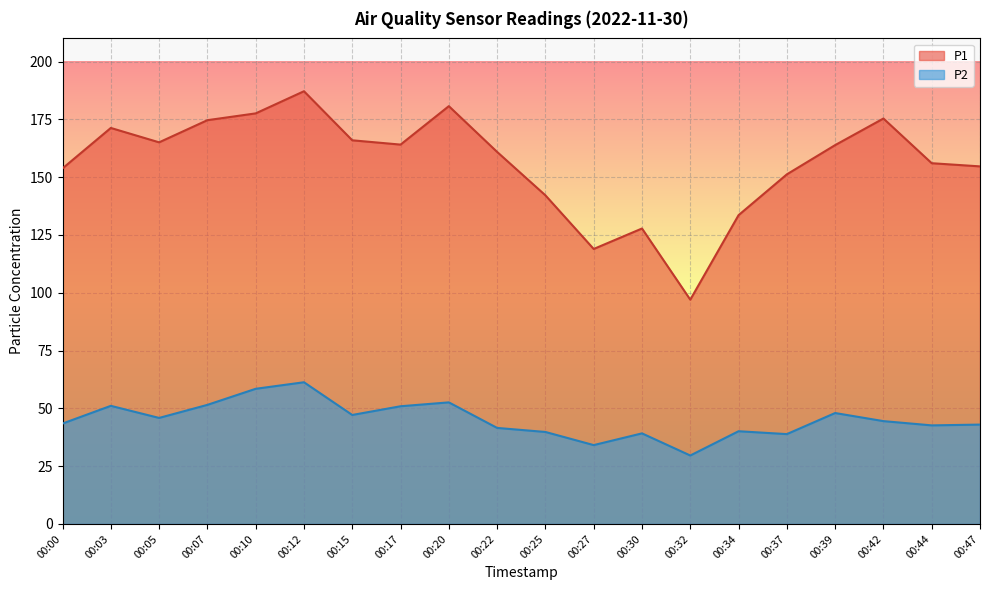

True or false: P1 and P2 intersect in this chart.

False